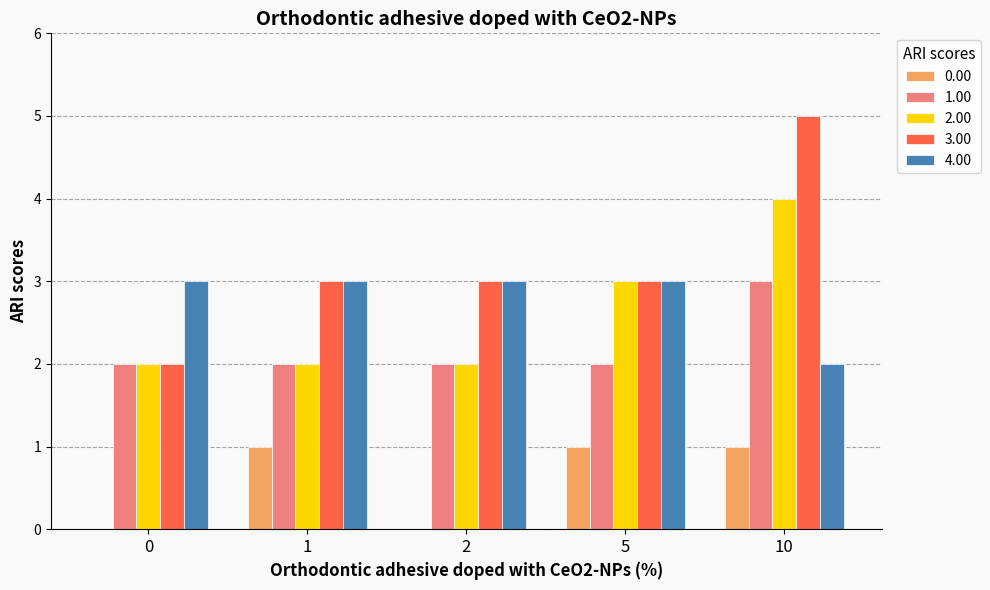

The 0.00 series shows -1 at 0. True or false?

False